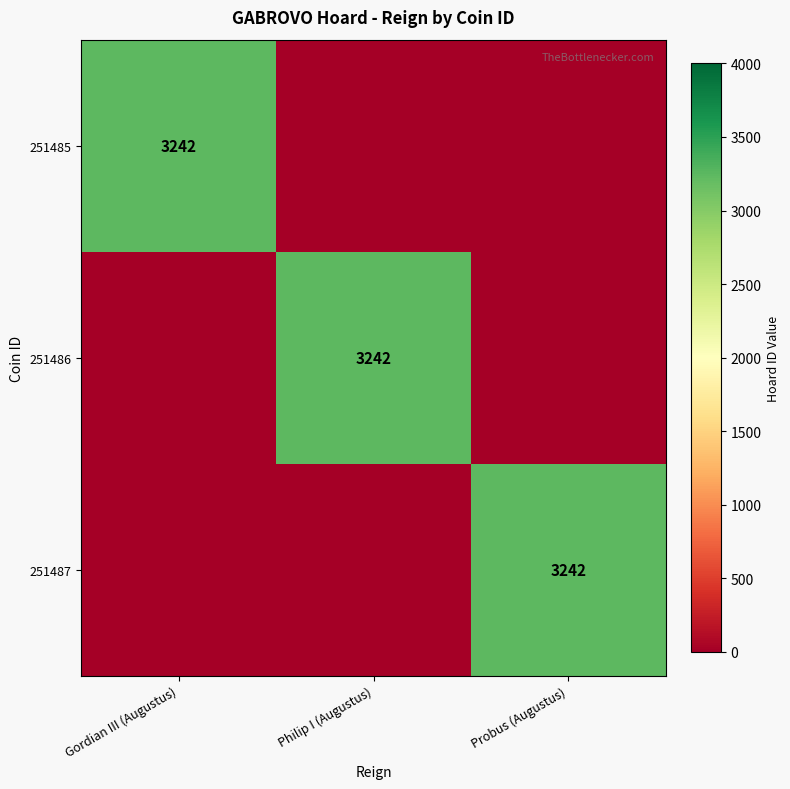

Is it true that 251487 equals 1916 at Probus (Augustus)?

False